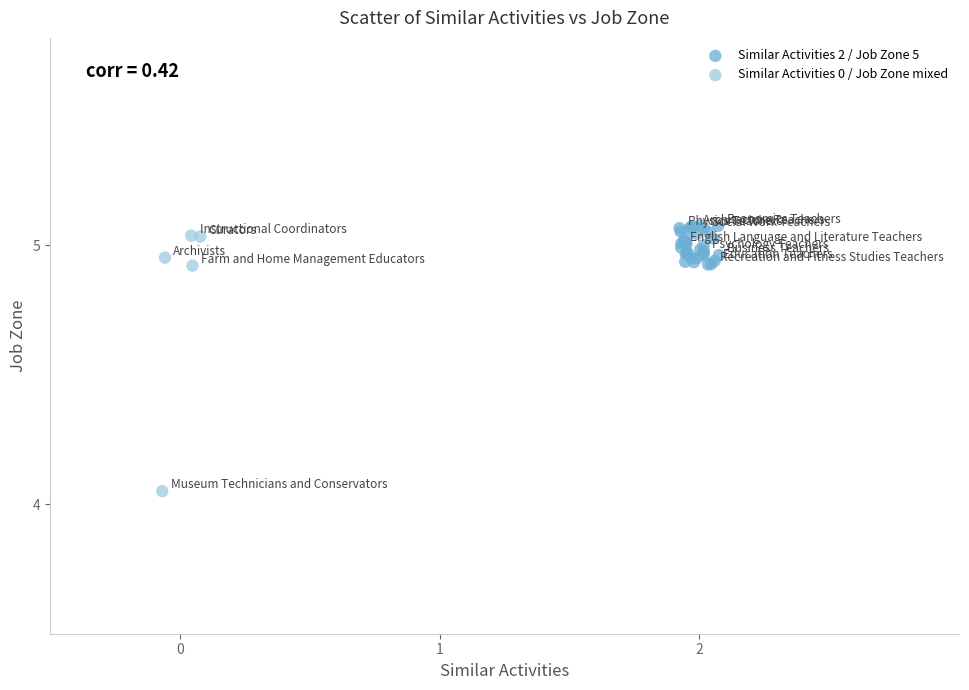

Which series has the largest Y range (max minus min)?

Similar Activities 0 / Job Zone mixed